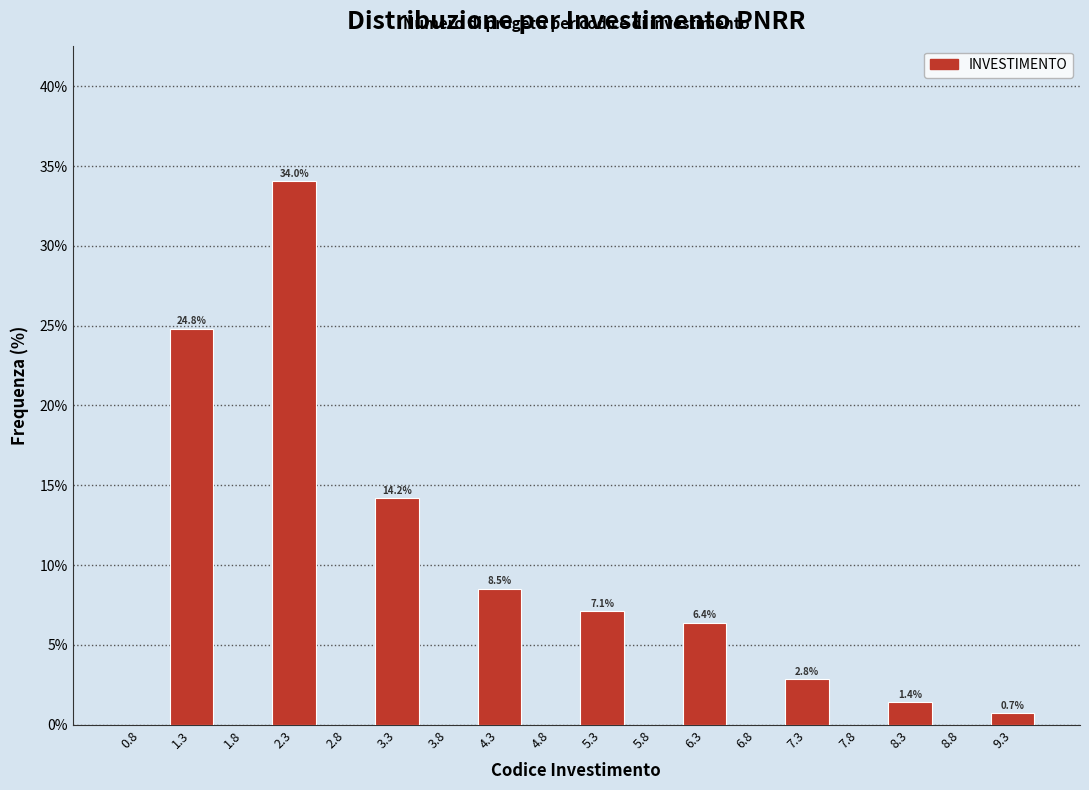

Over which range of the x-axis is the bar tallest?

2.05 to 2.55